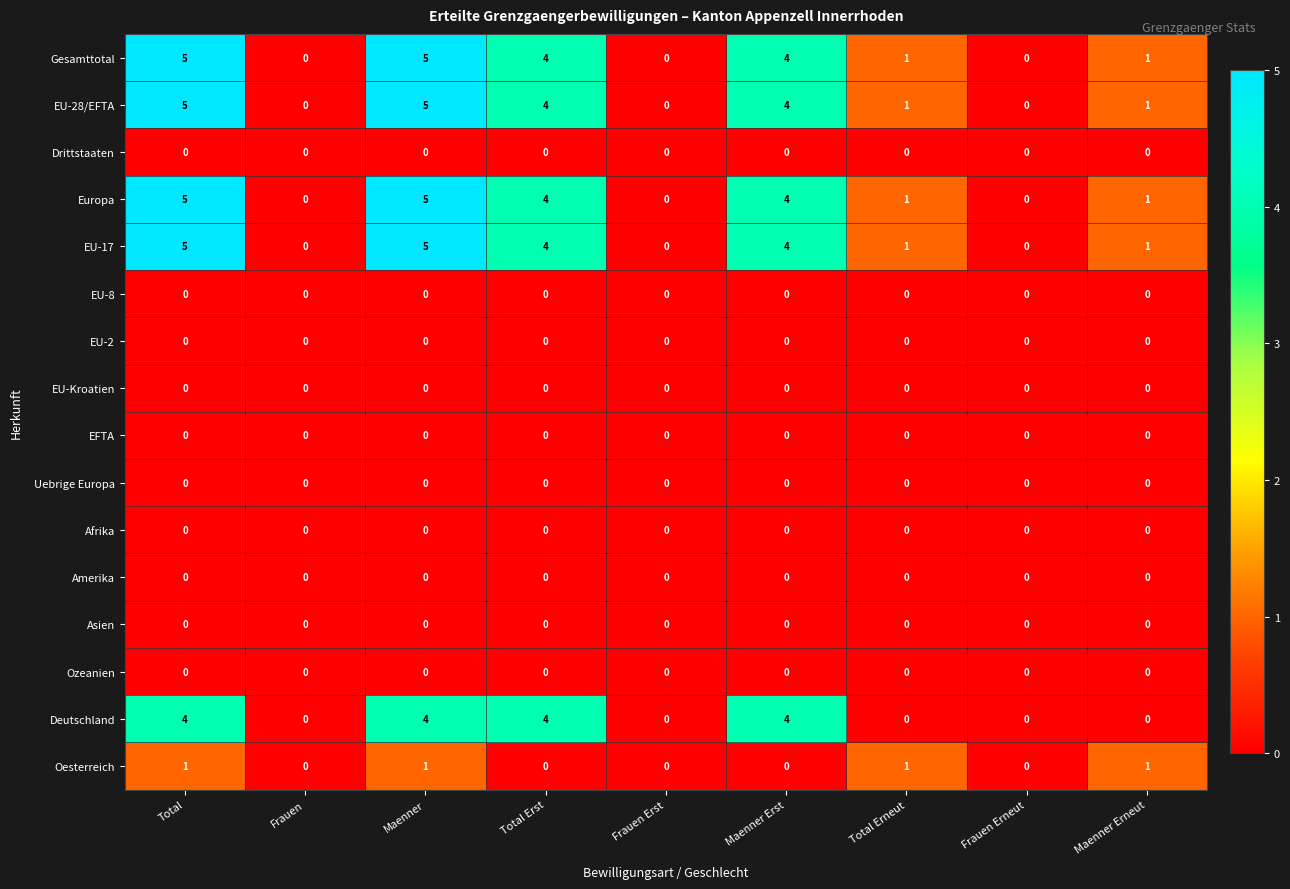

Is it true that Gesamttotal equals 0 at Frauen Erneut?

True